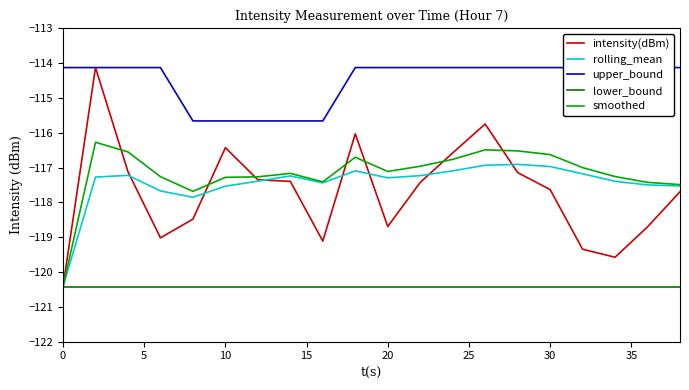

True or false: rolling_mean has a value of -67.7 at 30.

False